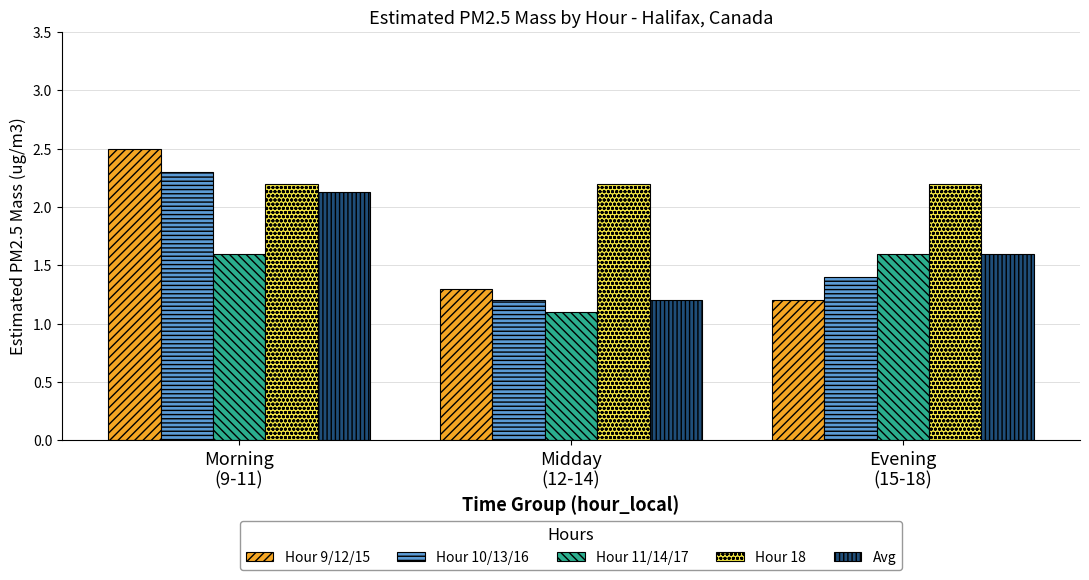

Between Midday
(12-14) and Evening
(15-18), which series saw the biggest shift?

Hour 11/14/17